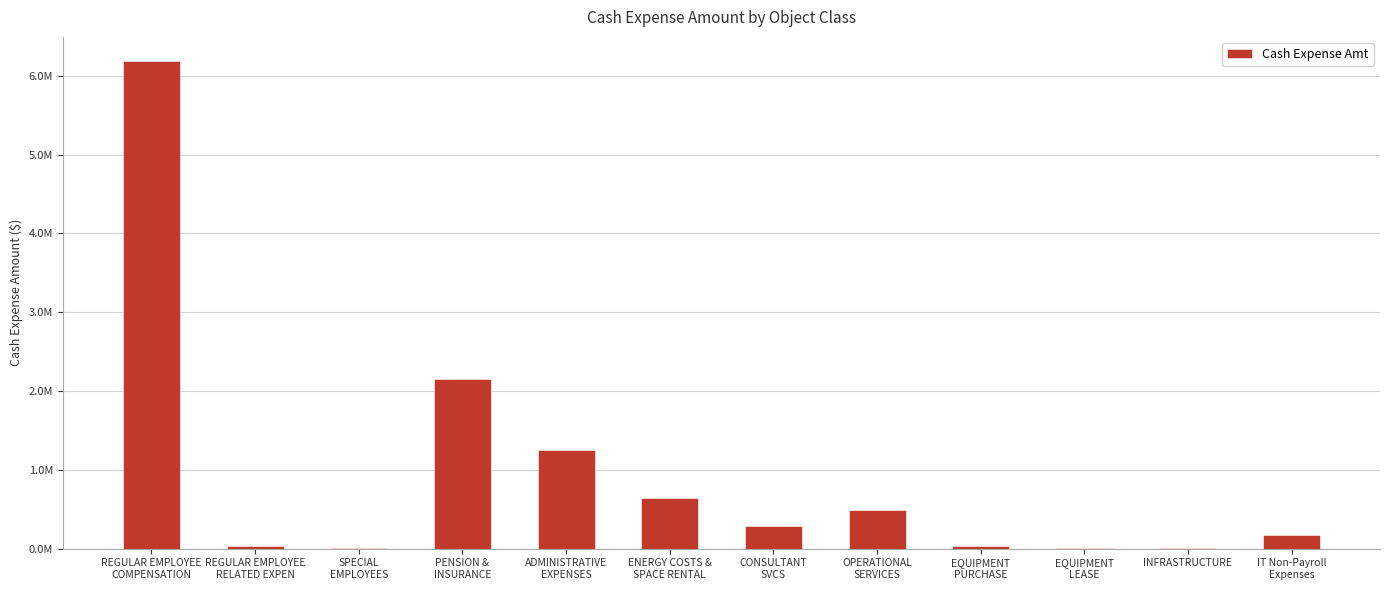

Does the chart contain stacked bars?

No